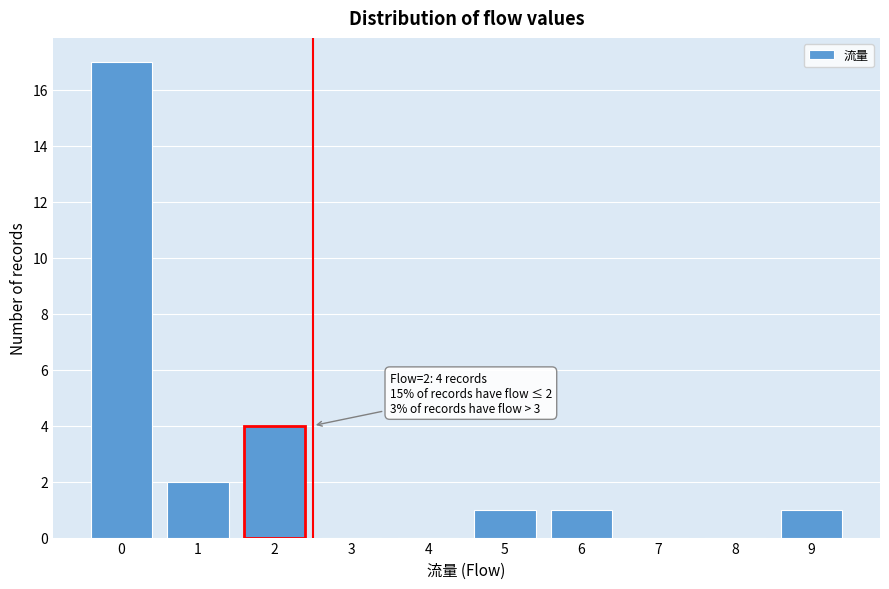

Reading right to left, what are all the values shown in this chart?

9=1	8=0	7=0	6=1	5=1	4=0	3=0	2=4	1=2	0=17